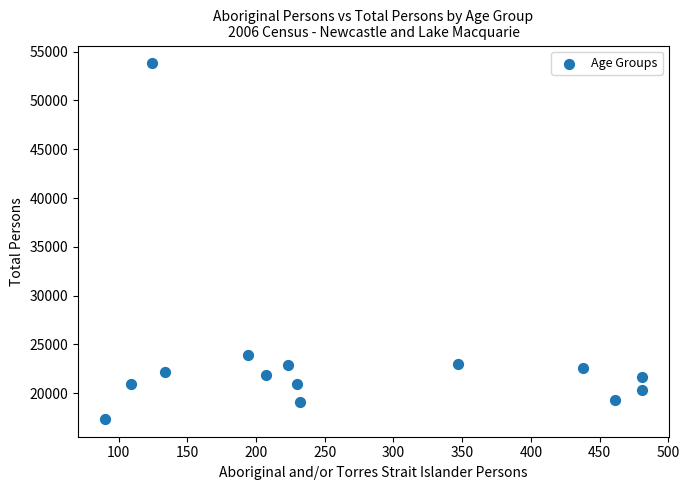

What is the range of X values (max minus min)?

391